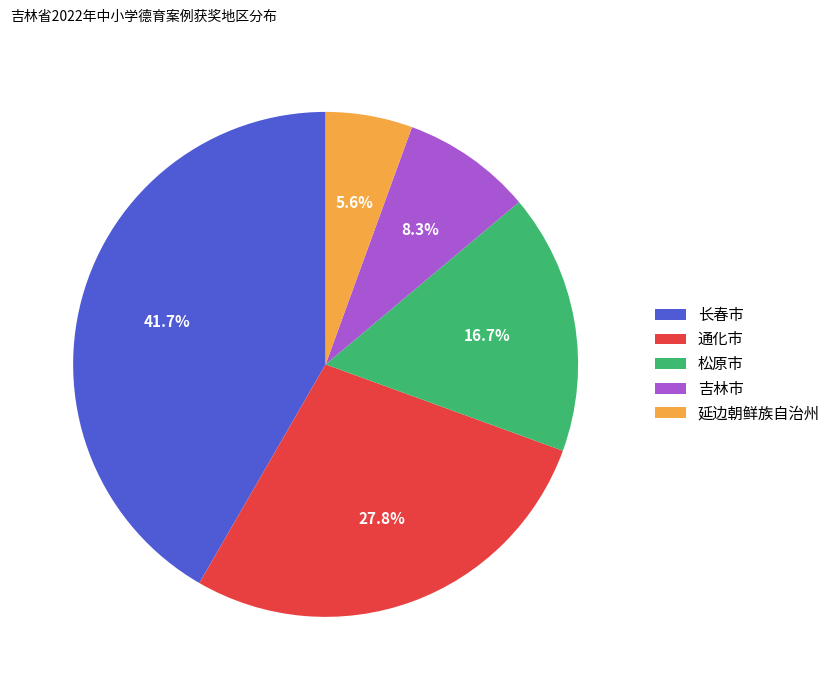

Is there a majority slice in this chart?

No